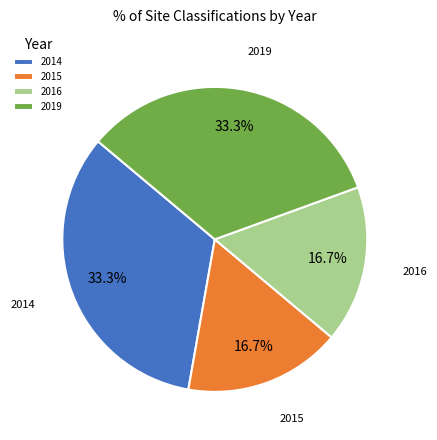

To the nearest percent, what is the average slice percentage?

25%